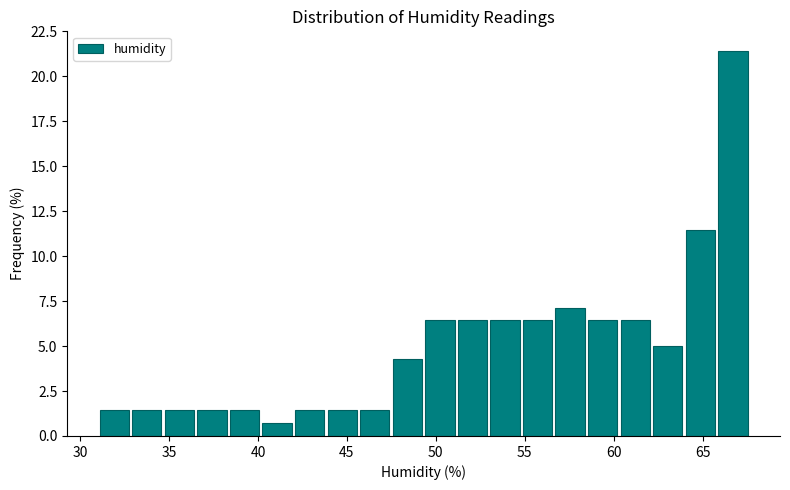

Around what value on the x-axis is the tallest bar? Give the approximate position of its centre, as read against the axis.

66.5